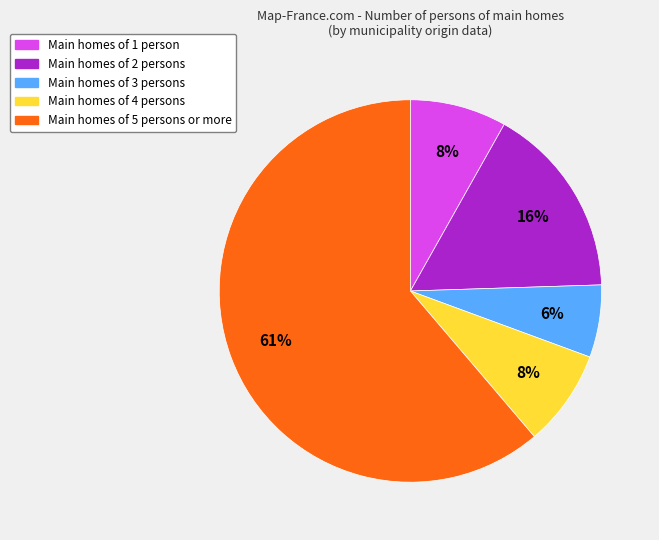

Is there a majority slice in this chart?

Yes